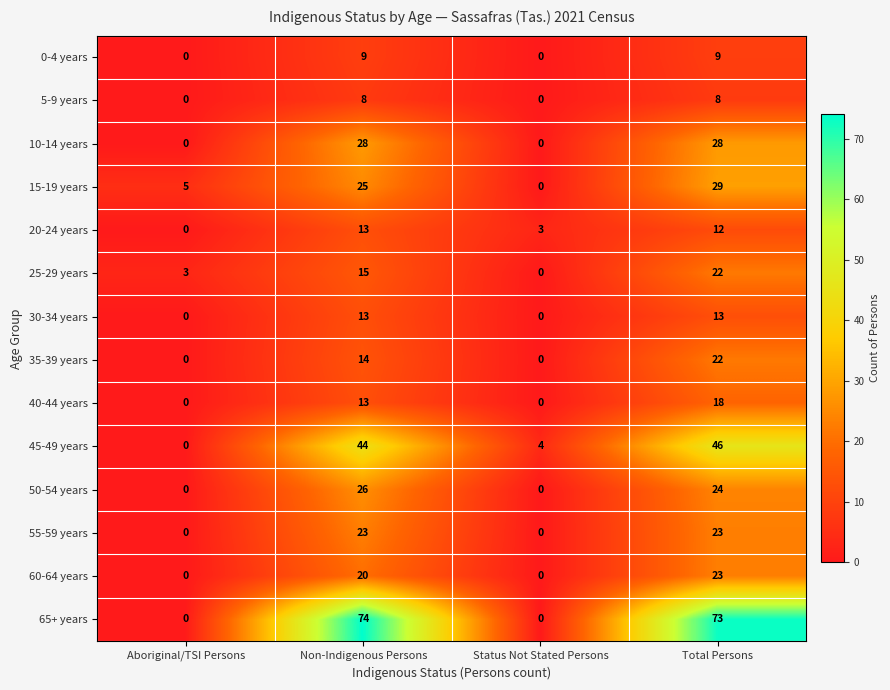

Which label corresponds to the largest value in the chart?

Non-Indigenous Persons